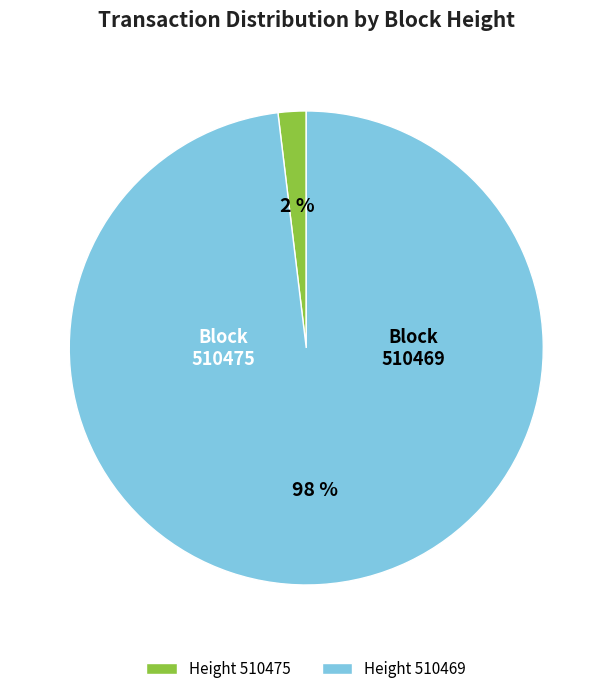

True or false: Height 510469 accounts for 93% of the total.

False